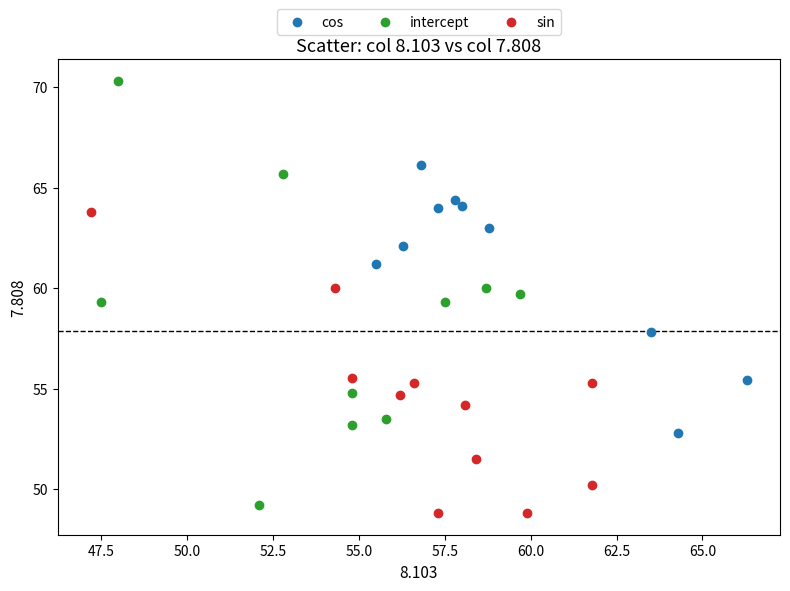

What are all the series names shown in the legend?

cos, intercept, sin